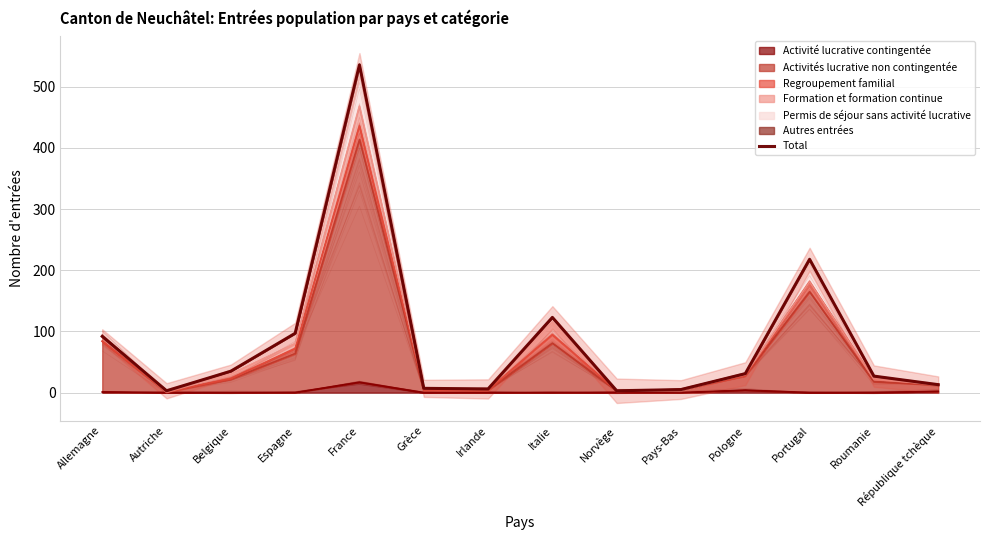

What is the label of the 10th point from the right?

France